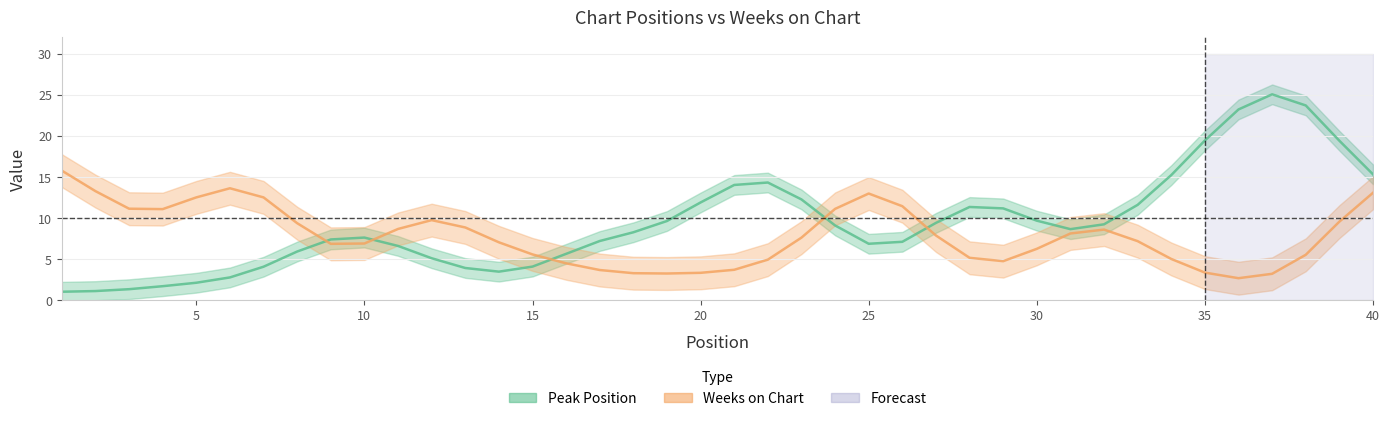

What are all the series names shown in the legend?

Peak Position, Weeks on Chart